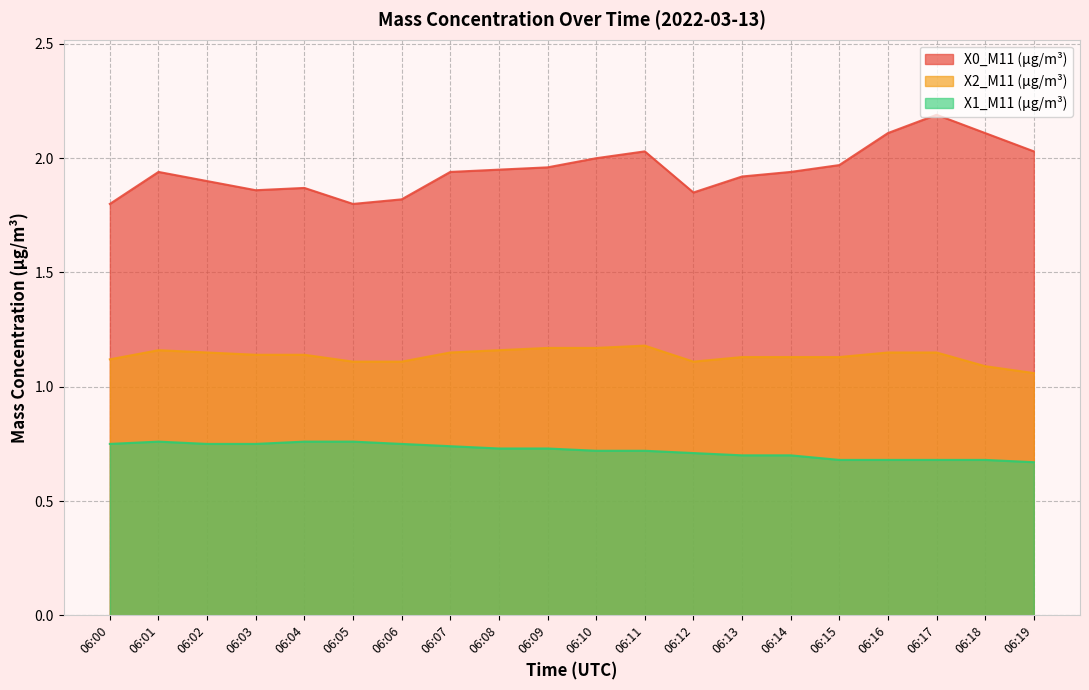

True or false: X2_M11 (μg/m³) and X1_M11 (μg/m³) cross at least once.

False